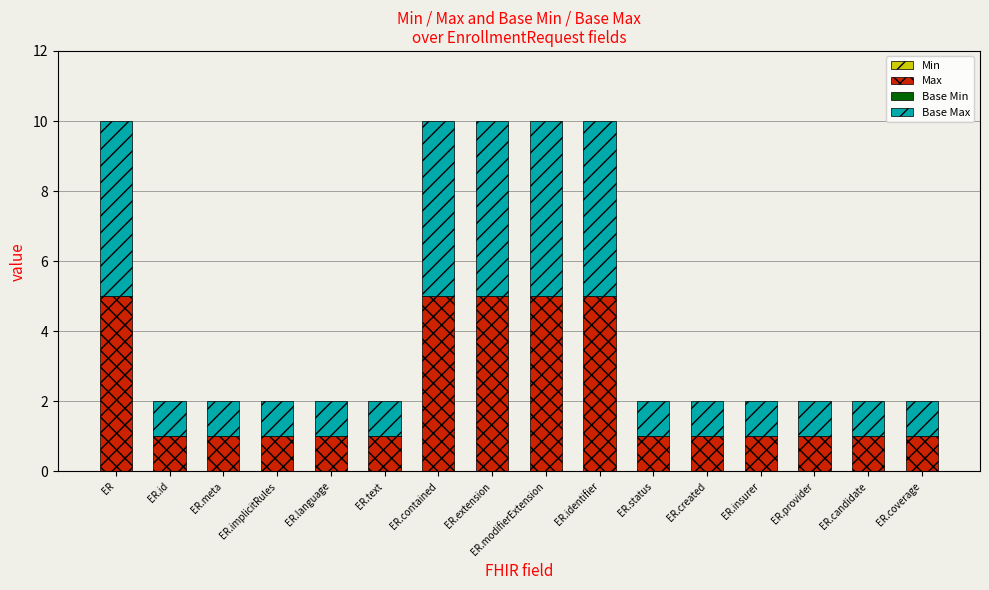

What is the highest value of the Max series?

5